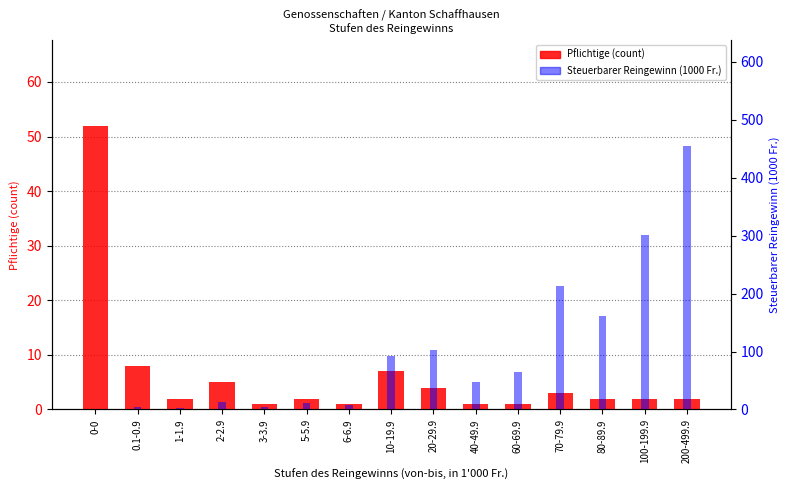

What are all the series names shown in the legend?

Pflichtige (count), Steuerbarer Reingewinn (1000 Fr.)